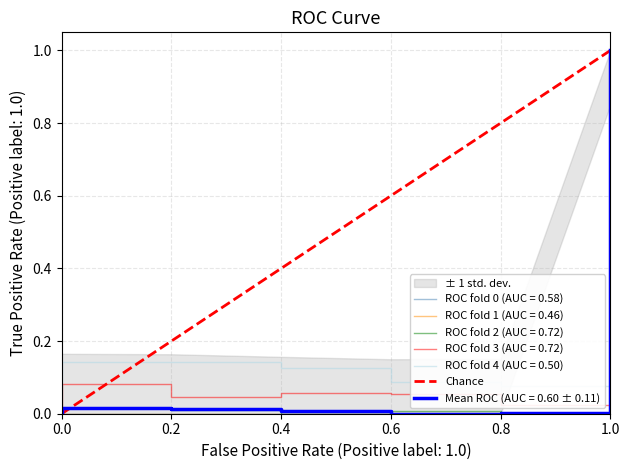

What is the greatest value displayed?

1